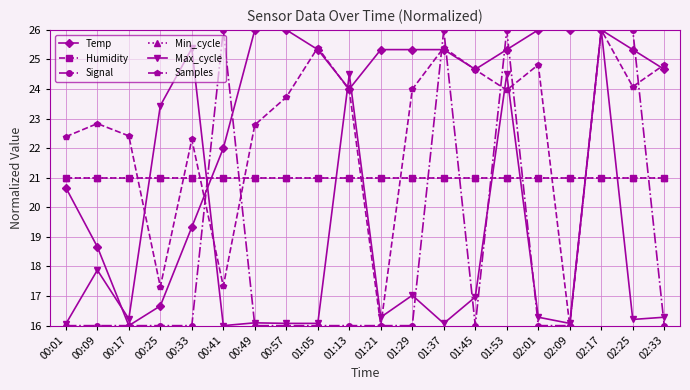

True or false: Max_cycle has more than 1 interior local peaks.

True